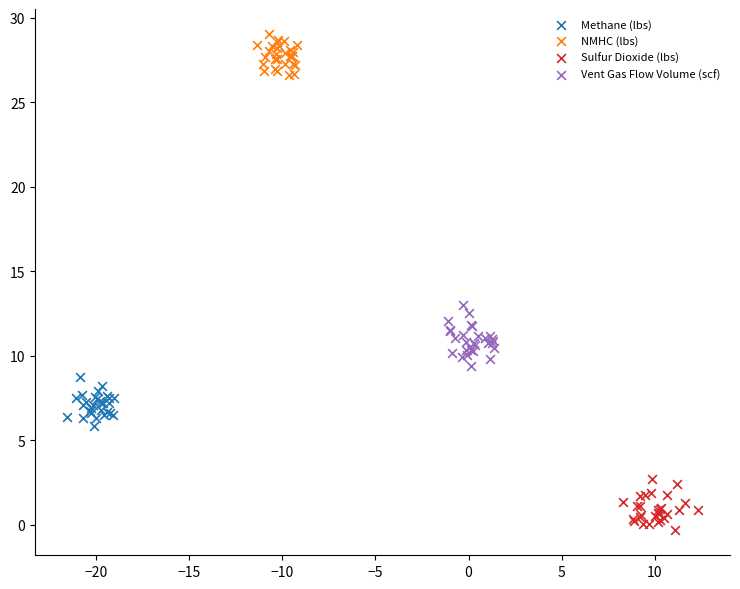

Which series reaches the maximum Y coordinate?

NMHC (lbs)